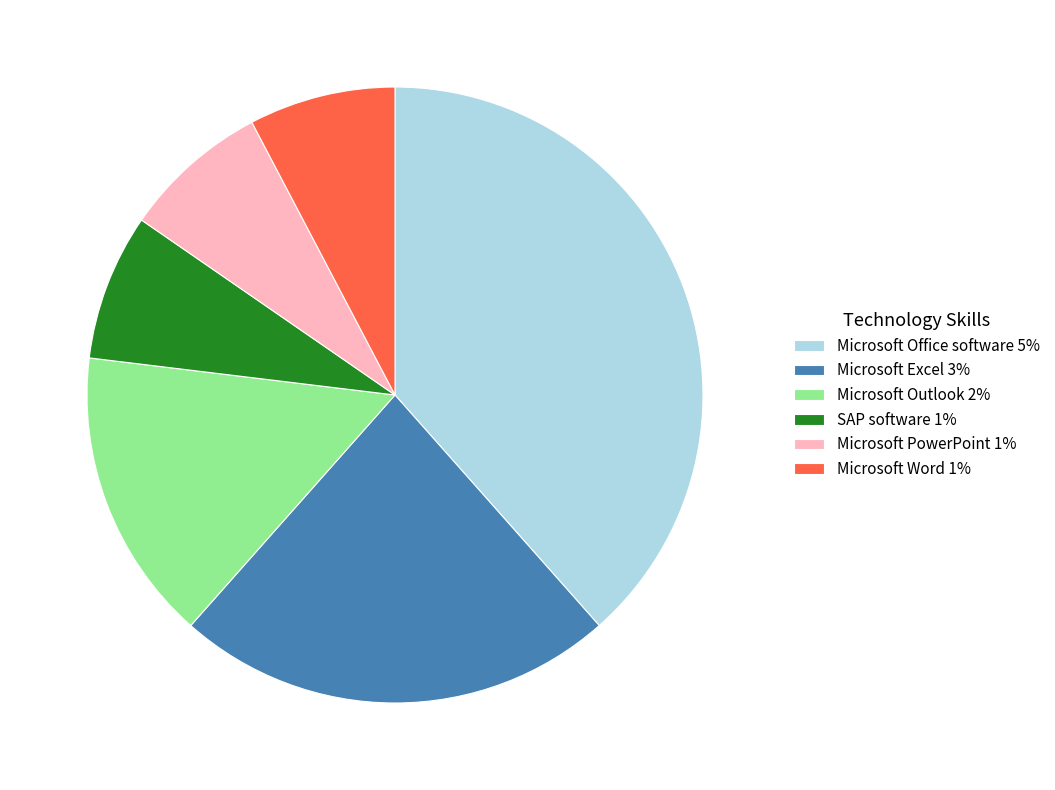

Between Microsoft PowerPoint 1% and Microsoft Excel 3%, which is larger?

Microsoft Excel 3%